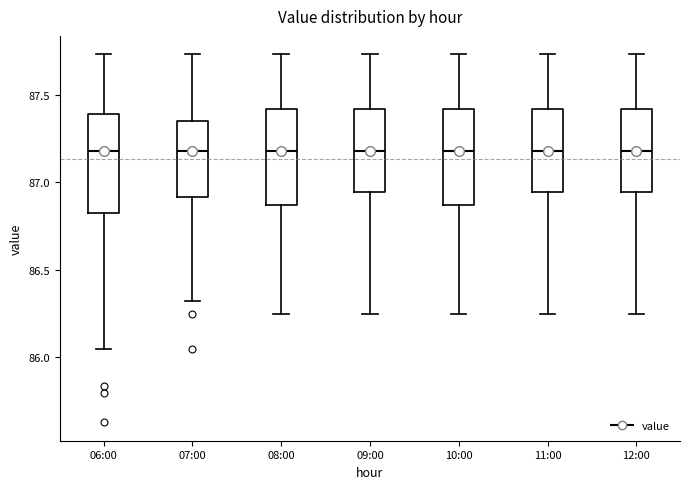

Reading left to right, read every box against the y-axis: the position of its median line, the range the box covers, and the ends of its whiskers. The values are not printed on the chart, so give them approximately, as read against the axis.

06:00: median 87.20, box 86.80 to 87.40, whiskers 86.05 to 87.75
07:00: median 87.20, box 86.90 to 87.35, whiskers 86.30 to 87.75
08:00: median 87.20, box 86.85 to 87.40, whiskers 86.25 to 87.75
09:00: median 87.20, box 86.95 to 87.40, whiskers 86.25 to 87.75
10:00: median 87.20, box 86.85 to 87.40, whiskers 86.25 to 87.75
11:00: median 87.20, box 86.95 to 87.40, whiskers 86.25 to 87.75
12:00: median 87.20, box 86.95 to 87.40, whiskers 86.25 to 87.75